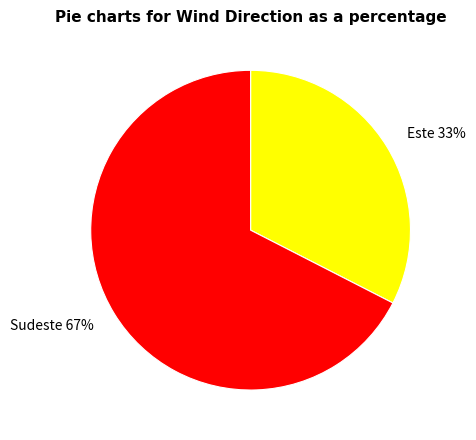

Does Sudeste account for over 50% of the chart?

Yes